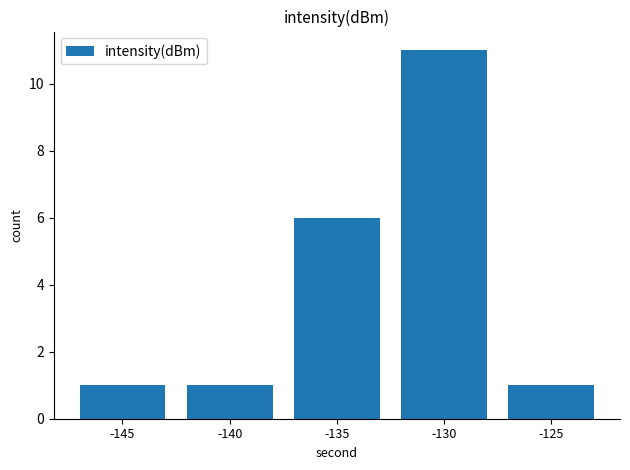

Reading left to right, list all the values displayed in this chart.

-145=1	-140=1	-135=6	-130=11	-125=1